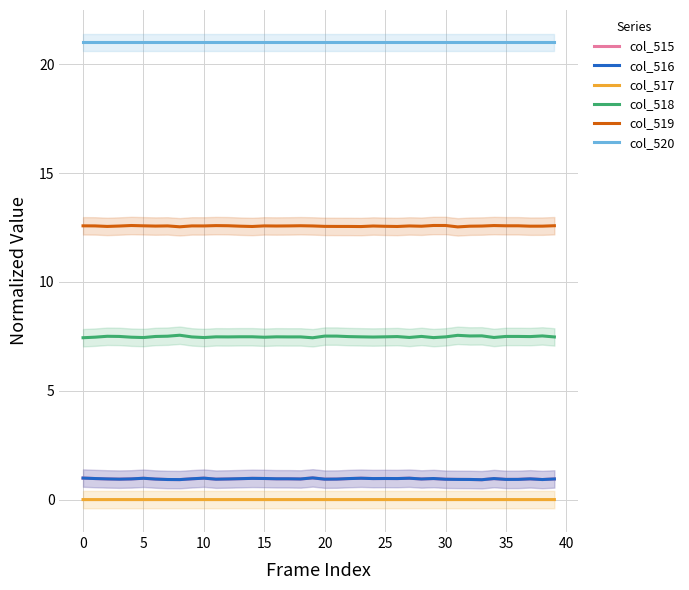

What is the greatest value displayed?

21.0